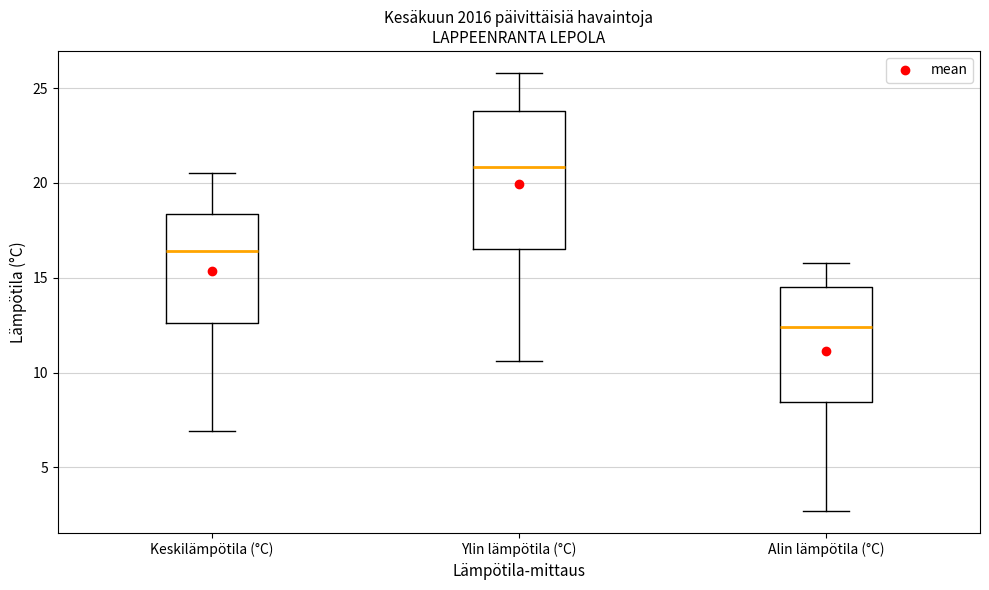

Reading left to right, read every box against the y-axis: the position of its median line, the range the box covers, and the ends of its whiskers. The values are not printed on the chart, so give them approximately, as read against the axis.

Keskilämpötila (°C): median 16.5, box 12.5 to 18.5, whiskers 7.0 to 20.5
Ylin lämpötila (°C): median 21.0, box 16.5 to 24.0, whiskers 10.5 to 26.0
Alin lämpötila (°C): median 12.5, box 8.5 to 14.5, whiskers 2.5 to 16.0